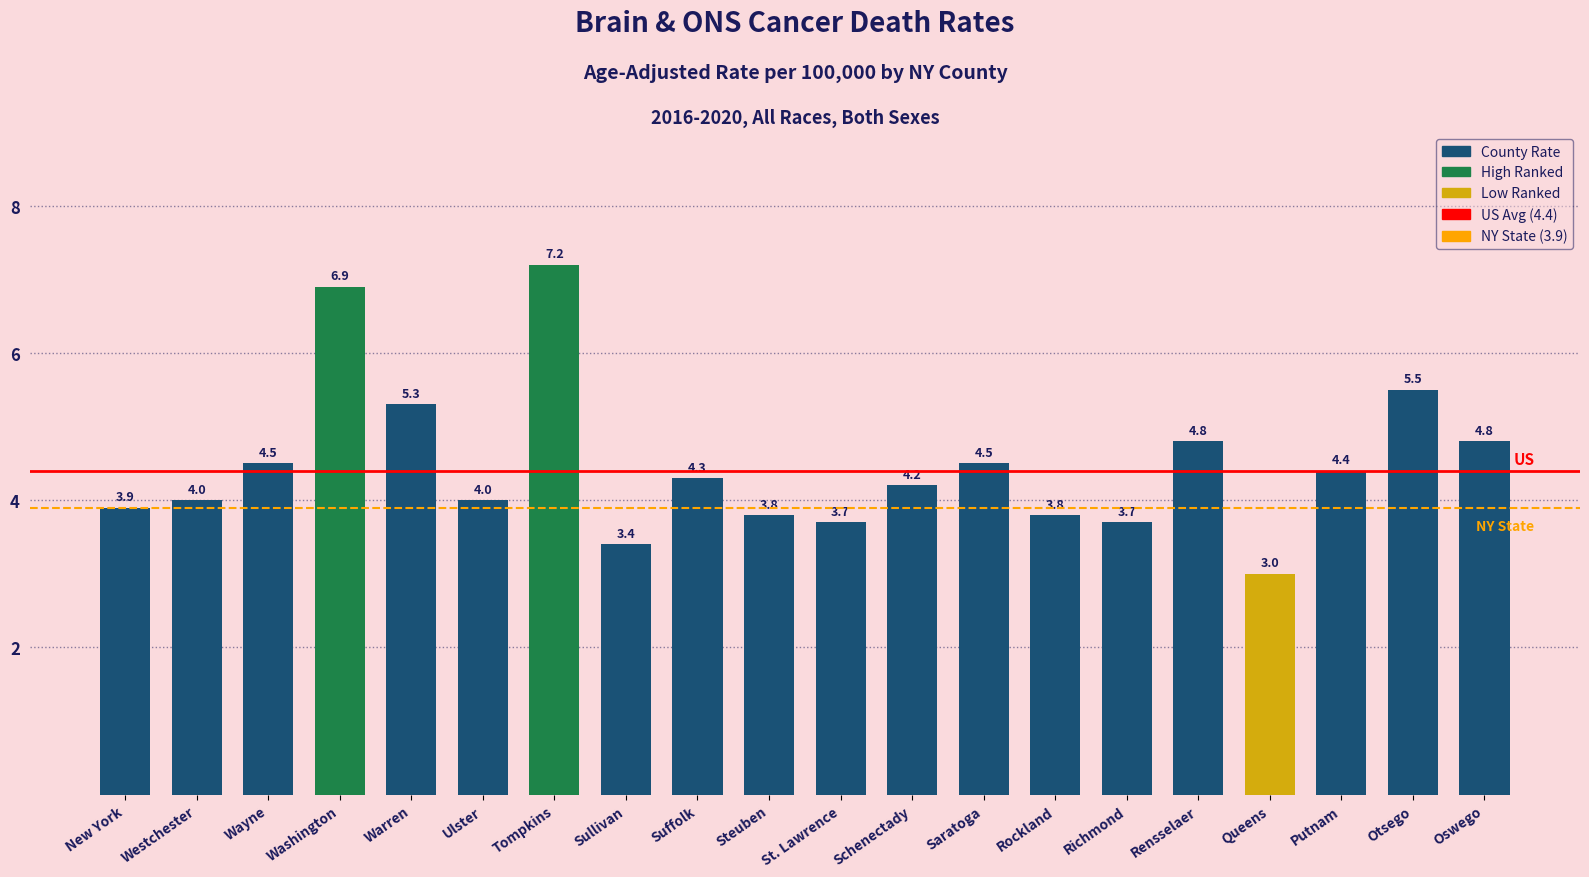

True or false: the data shows 6.6 at New York.

False